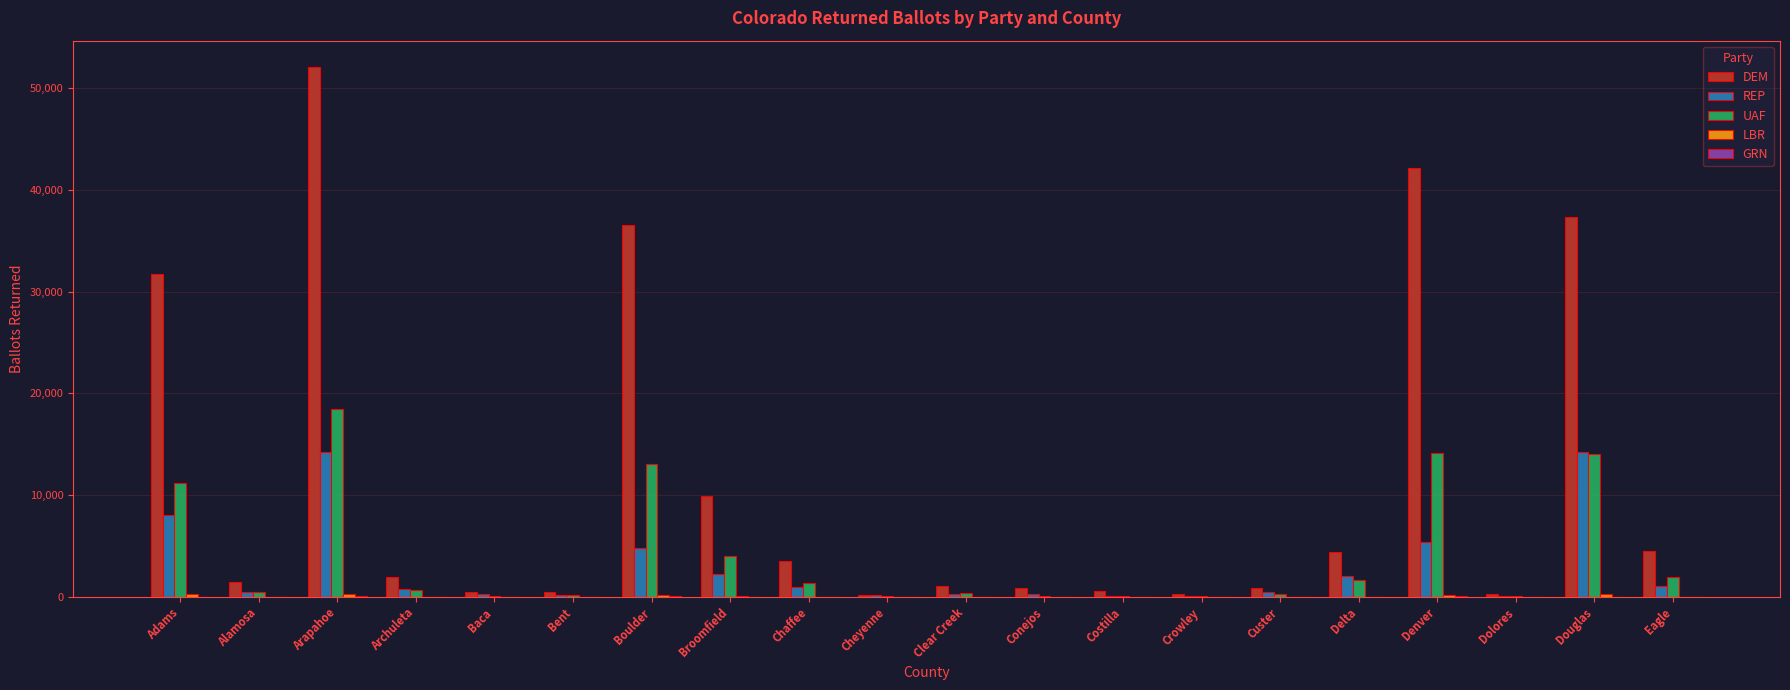

Is it true that UAF equals 1647 at Delta?

True